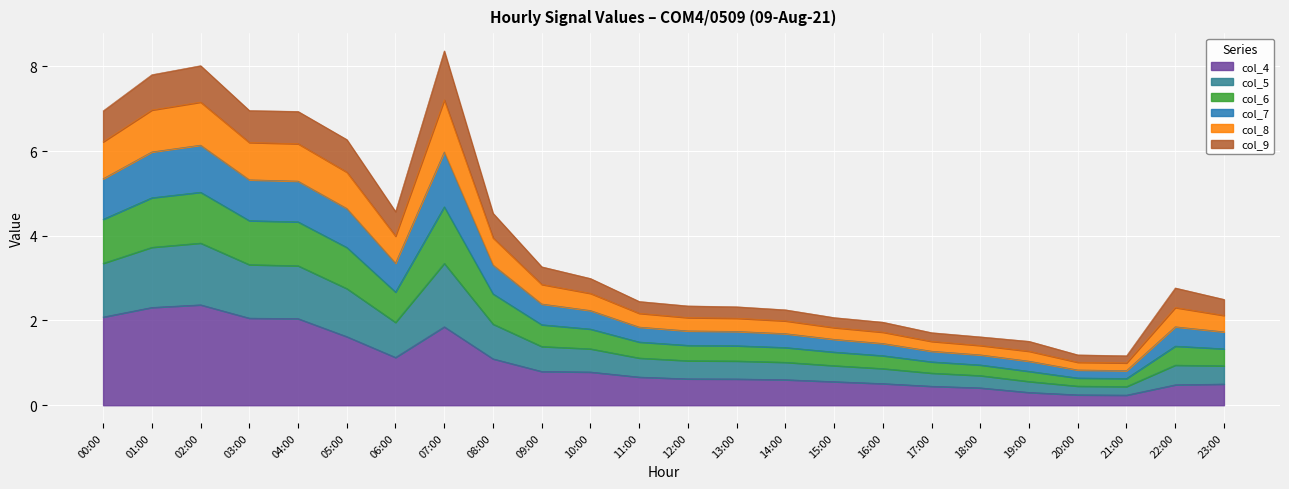

True or false: col_5 and col_4 cross at least once.

False